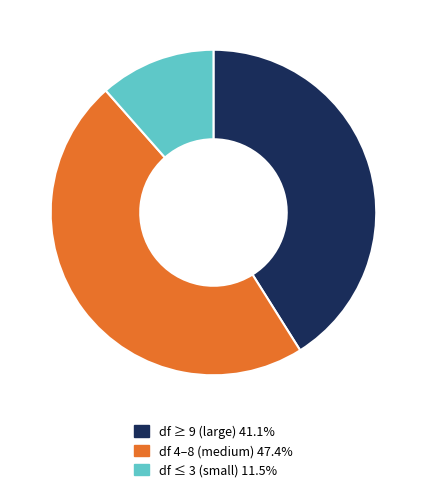

Is there any slice that represents more than half of the pie?

No